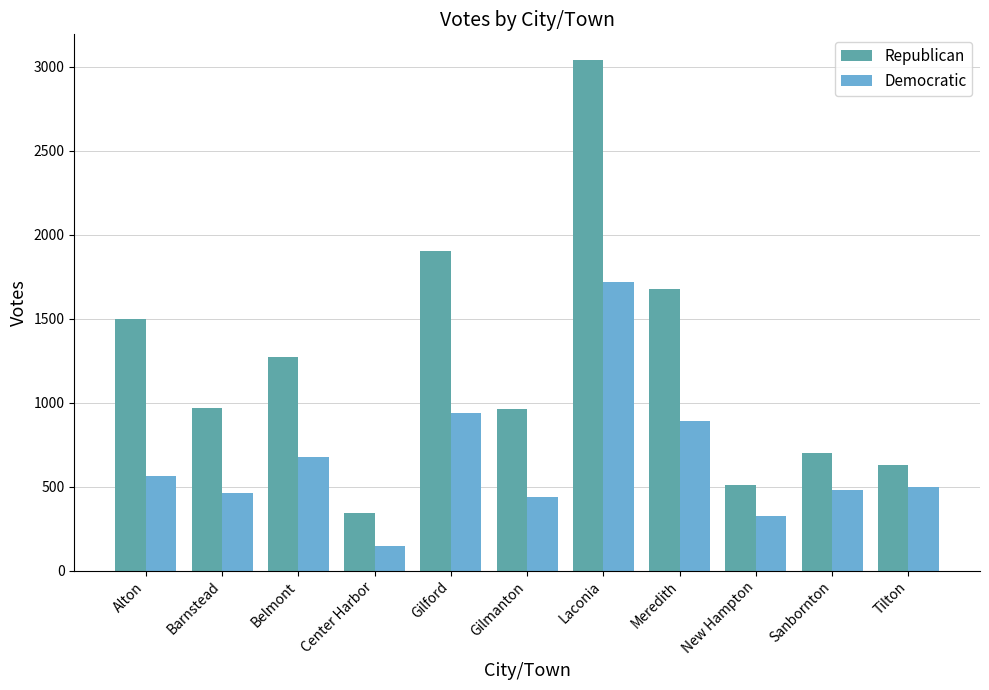

What is the difference between the second highest and minimum values in the Republican series?

1560